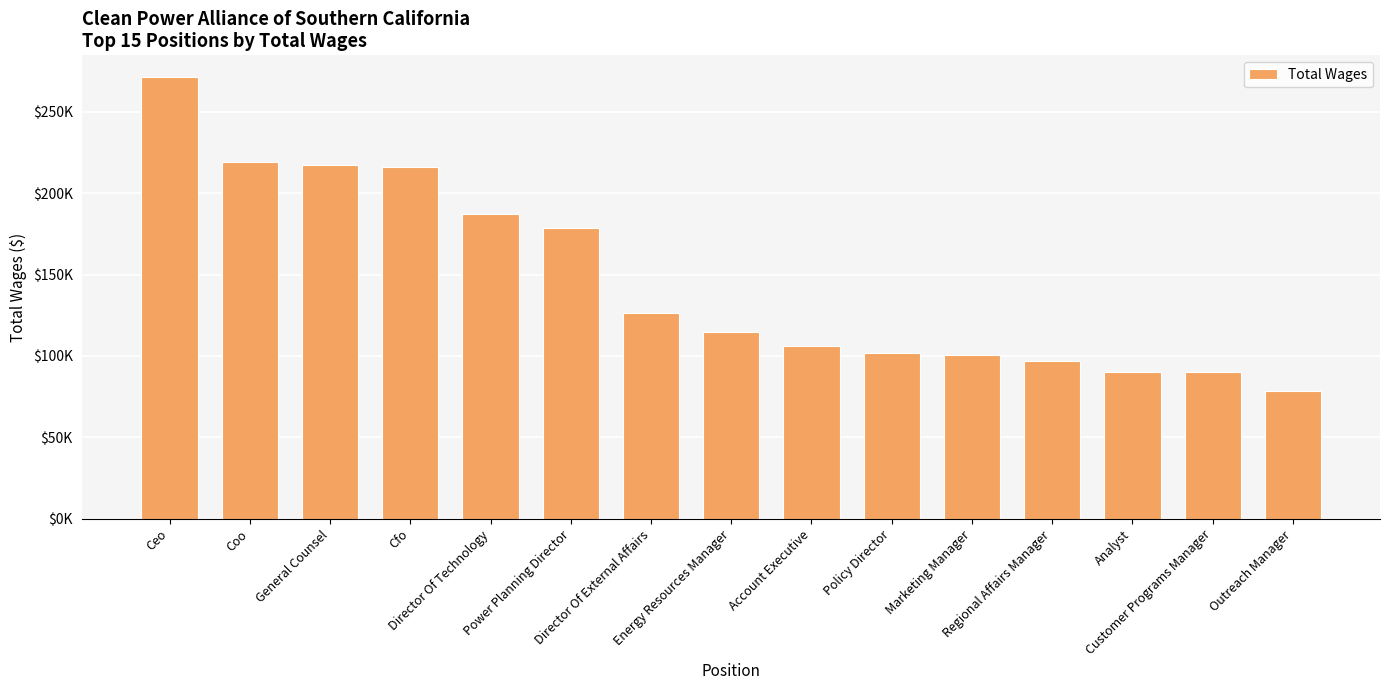

Read the value at Director Of External Affairs, to the nearest 50.

126650